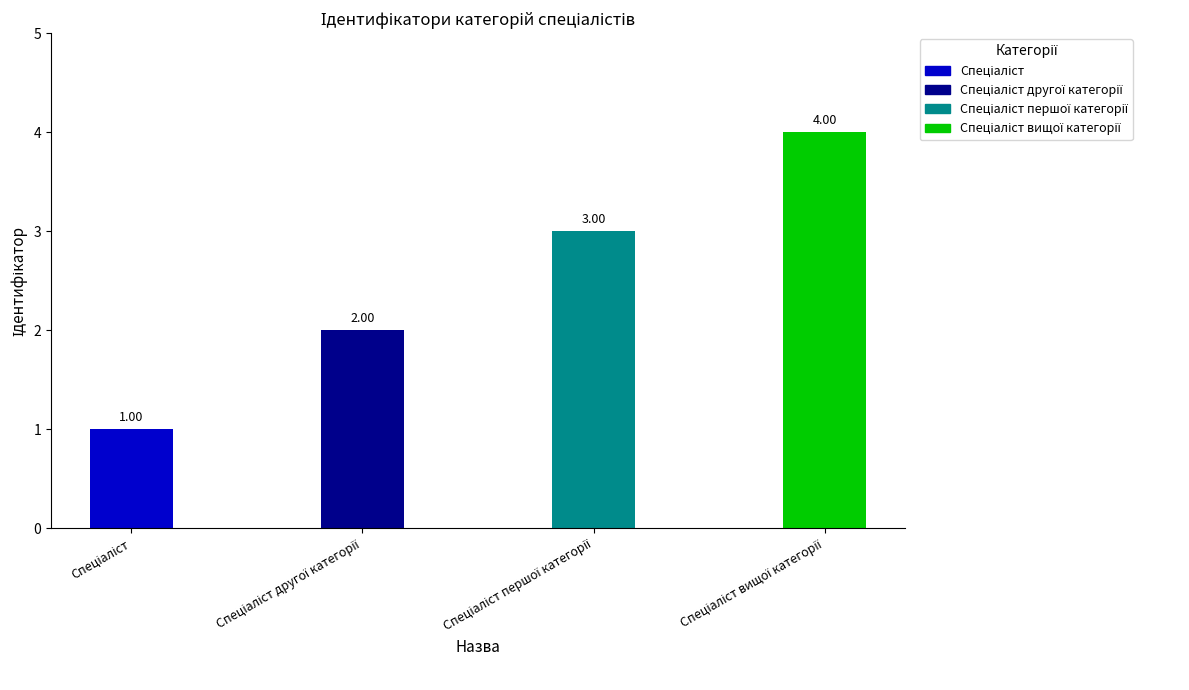

What is the difference between the maximum and minimum values?

3